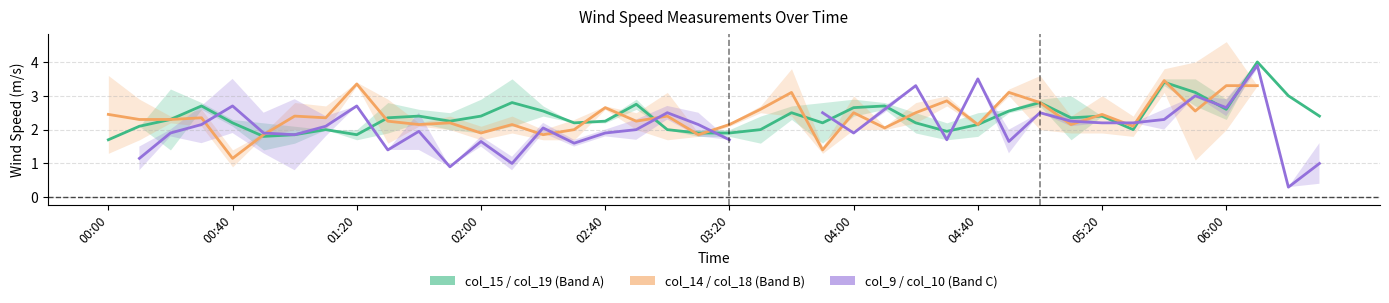

After their last crossing, which series has the higher values: col_9 / col_10 (Band C) or col_14 / col_18 (Band B)?

col_9 / col_10 (Band C)